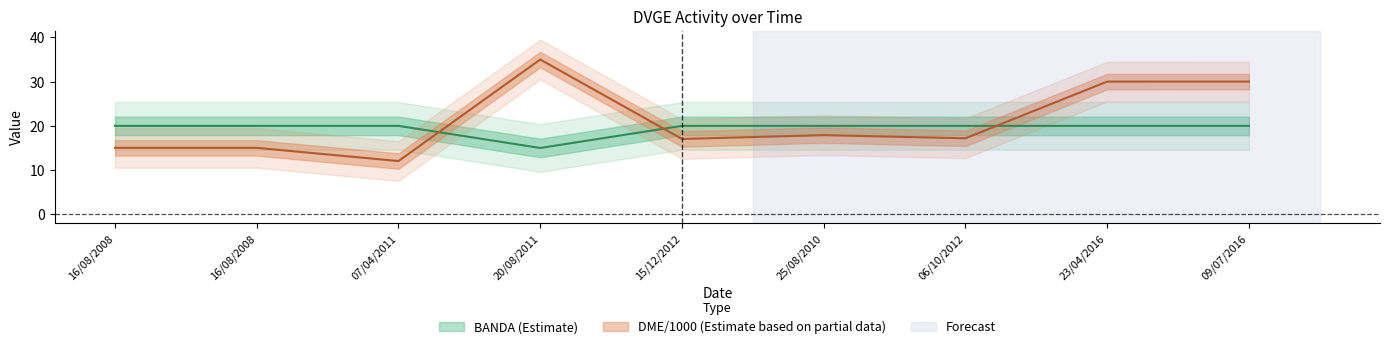

At which label does BANDA reach its peak?

16/08/2008